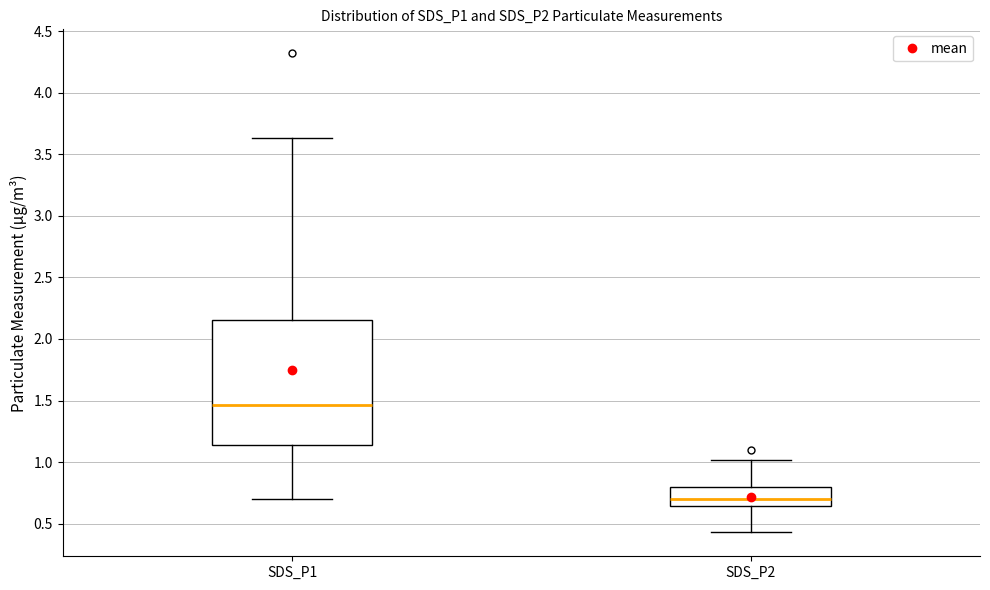

Reading left to right, transcribe this box plot: for each box, give where its median line is, the range the box spans, and where its two whiskers end, as read against the y-axis. The values are not printed on the chart, so give them approximately, as read against the axis.

SDS_P1: median 1.45, box 1.15 to 2.15, whiskers 0.70 to 3.65
SDS_P2: median 0.70, box 0.65 to 0.80, whiskers 0.45 to 1.00